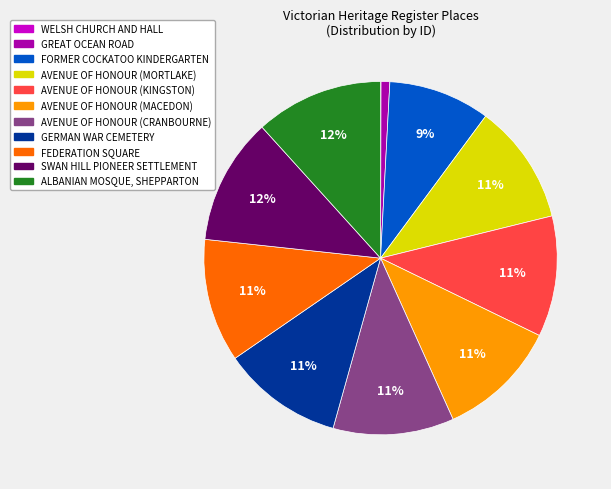

To the nearest percent, what is the combined percentage of SWAN HILL PIONEER SETTLEMENT and AVENUE OF HONOUR (KINGSTON)?

23%